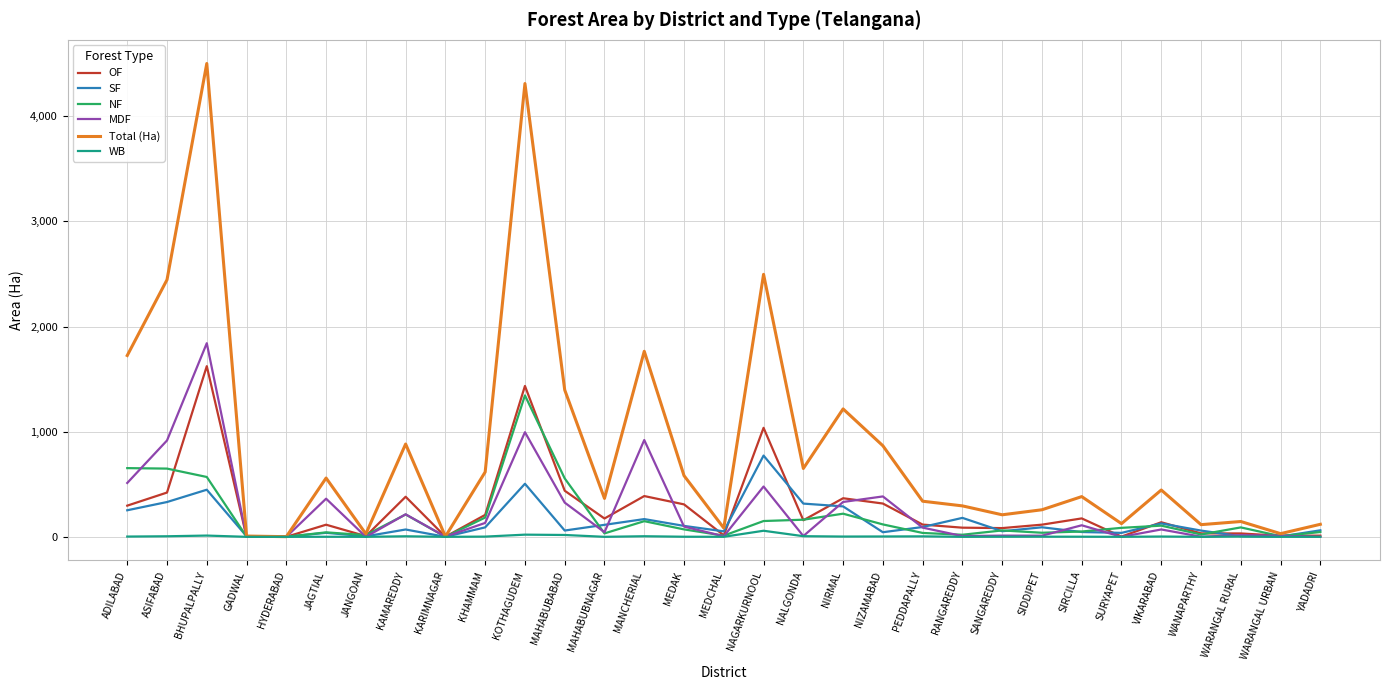

Read the Total (Ha) value at MEDAK.

581.9